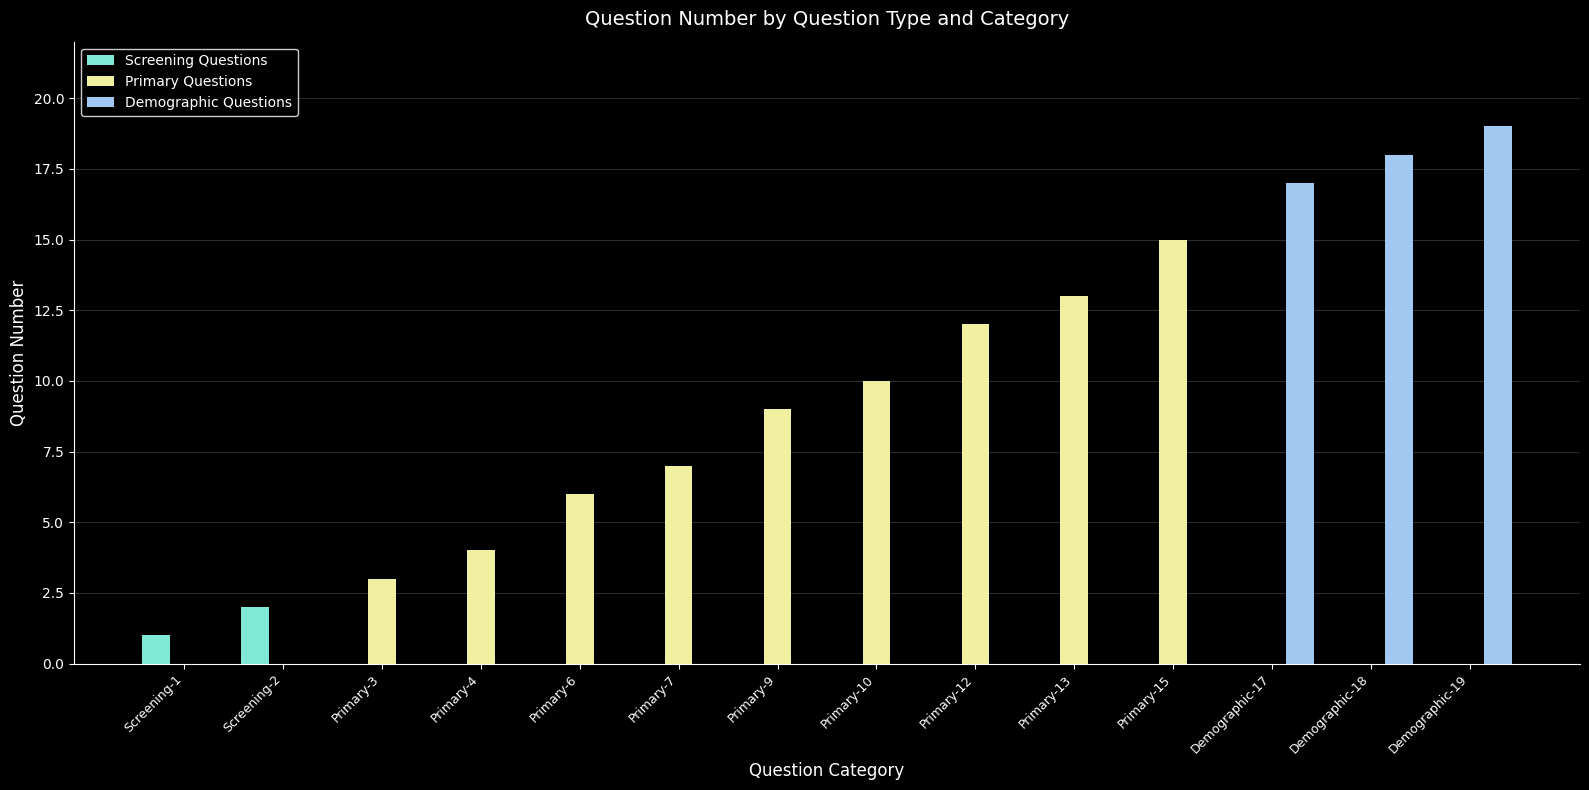

At which label is Primary Questions closest to 7?

Primary-7